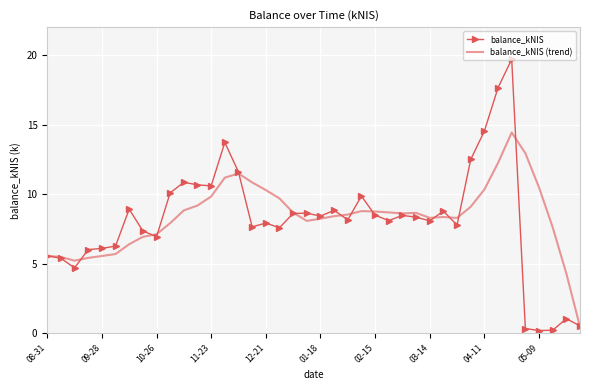

What is the sum of all balance_kNIS (trend) values?

334.8